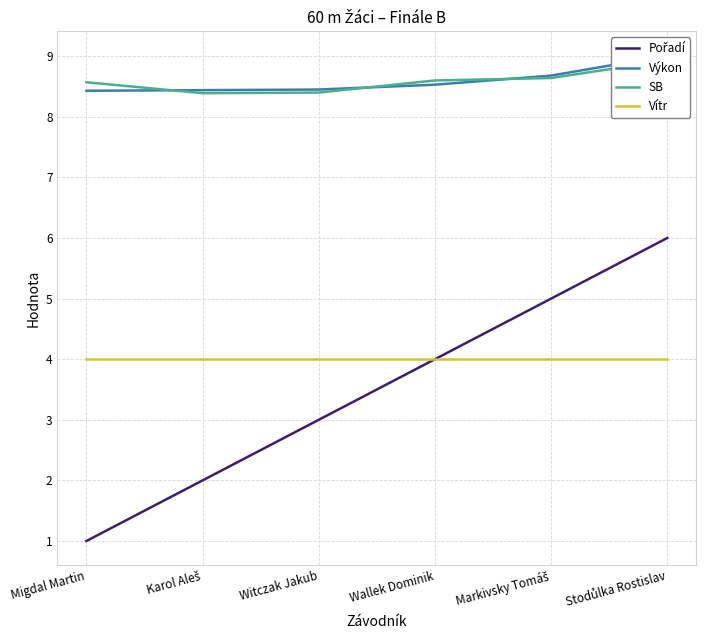

What is the total value across all series at Witczak Jakub?

23.9